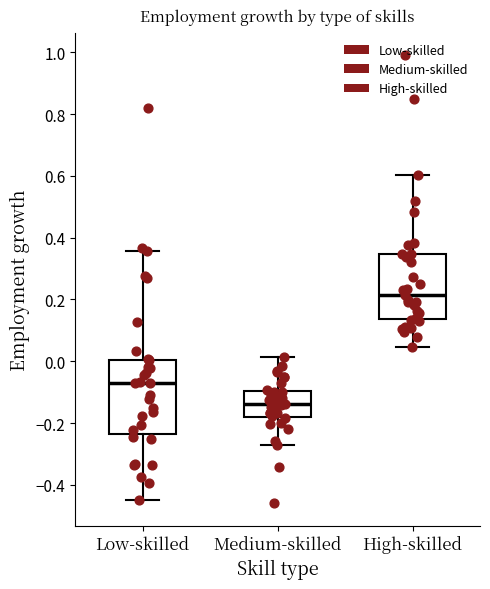

Which box's median line is the highest?

High-skilled